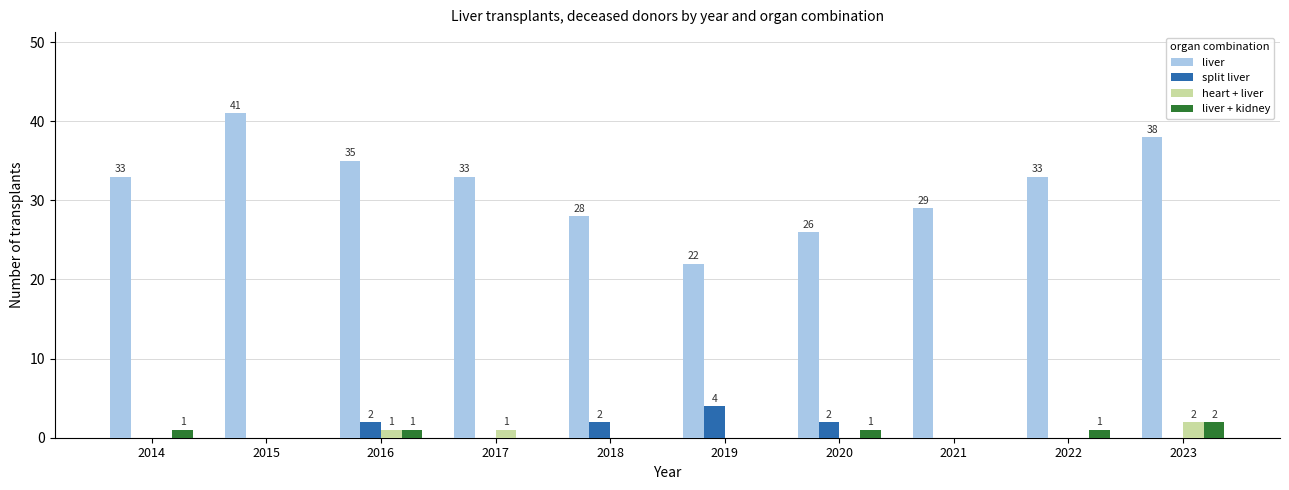

Which series changed the most between 2016 and 2021?

liver